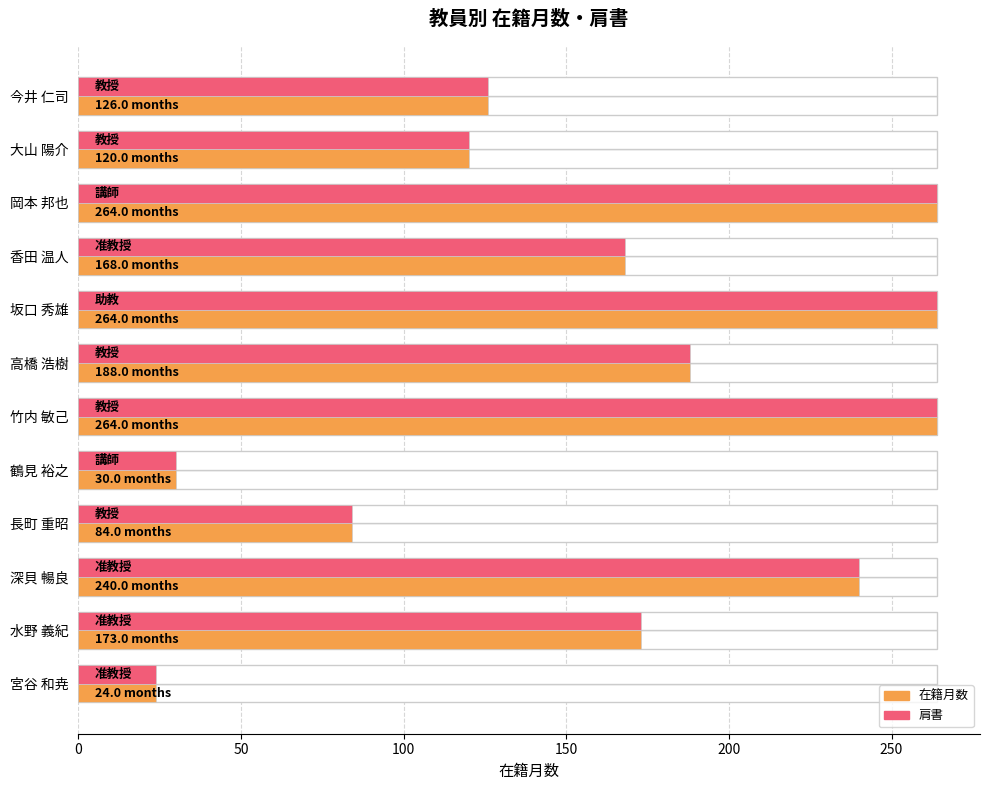

The 在籍月数 series shows 14 at 鶴見 裕之. True or false?

False